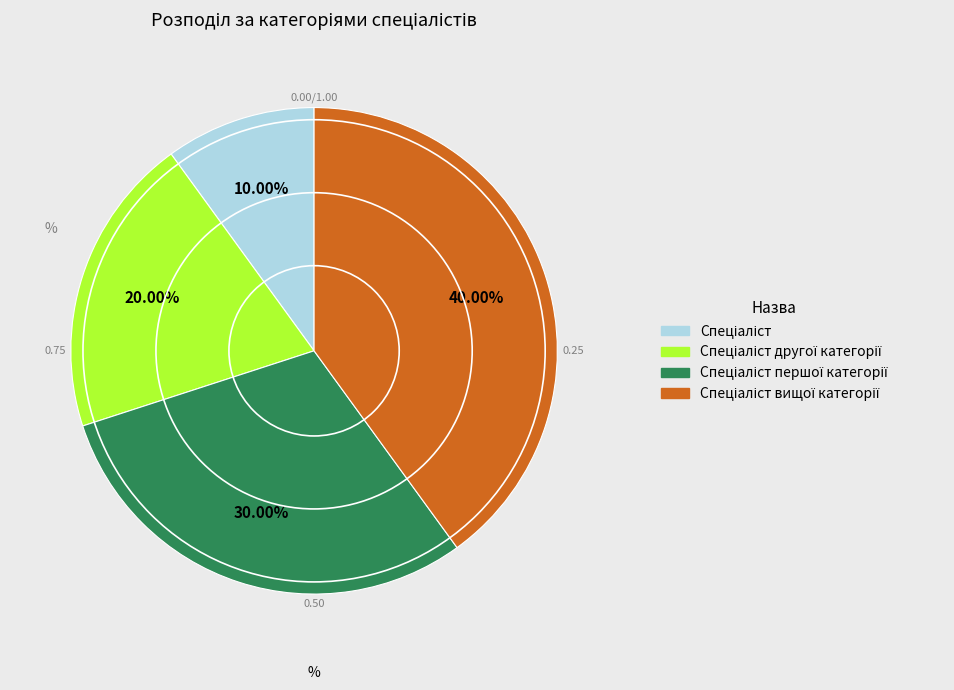

Is there a majority slice in this chart?

No